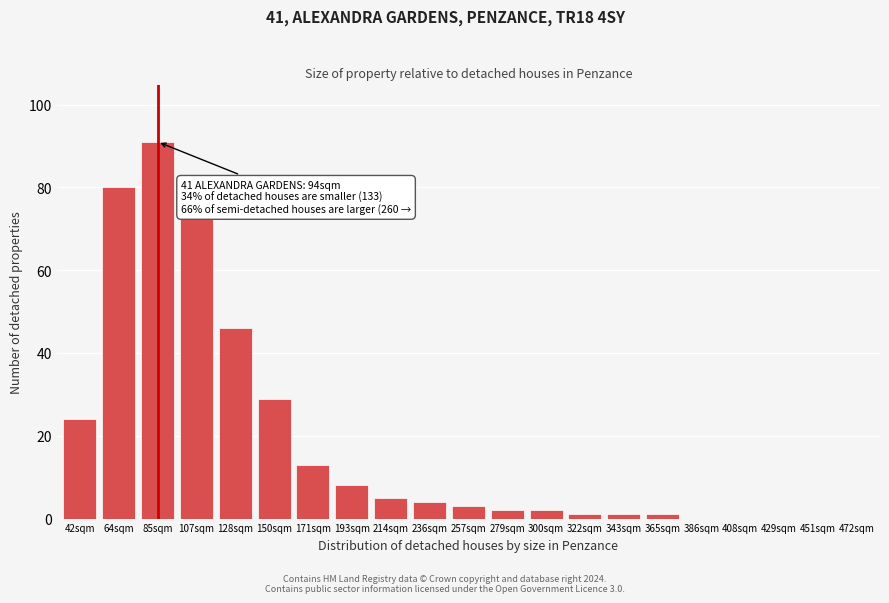

Reading left to right, transcribe all the data shown in this chart.

42sqm=24	64sqm=80	85sqm=91	107sqm=73	128sqm=46	150sqm=29	171sqm=13	193sqm=8	214sqm=5	236sqm=4	257sqm=3	279sqm=2	300sqm=2	322sqm=1	343sqm=1	365sqm=1	386sqm=0	408sqm=0	429sqm=0	451sqm=0	472sqm=0